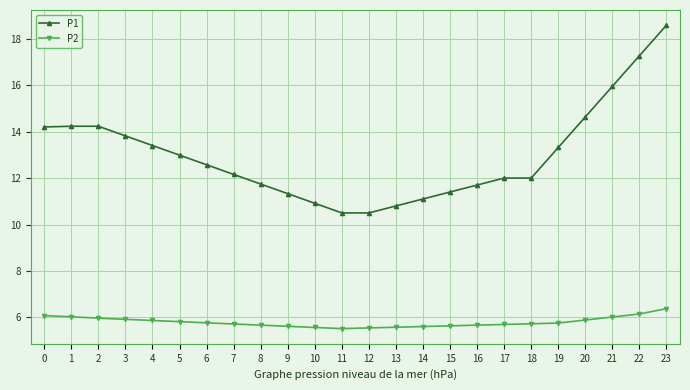

Which series changed the most between 14 and 21?

P1